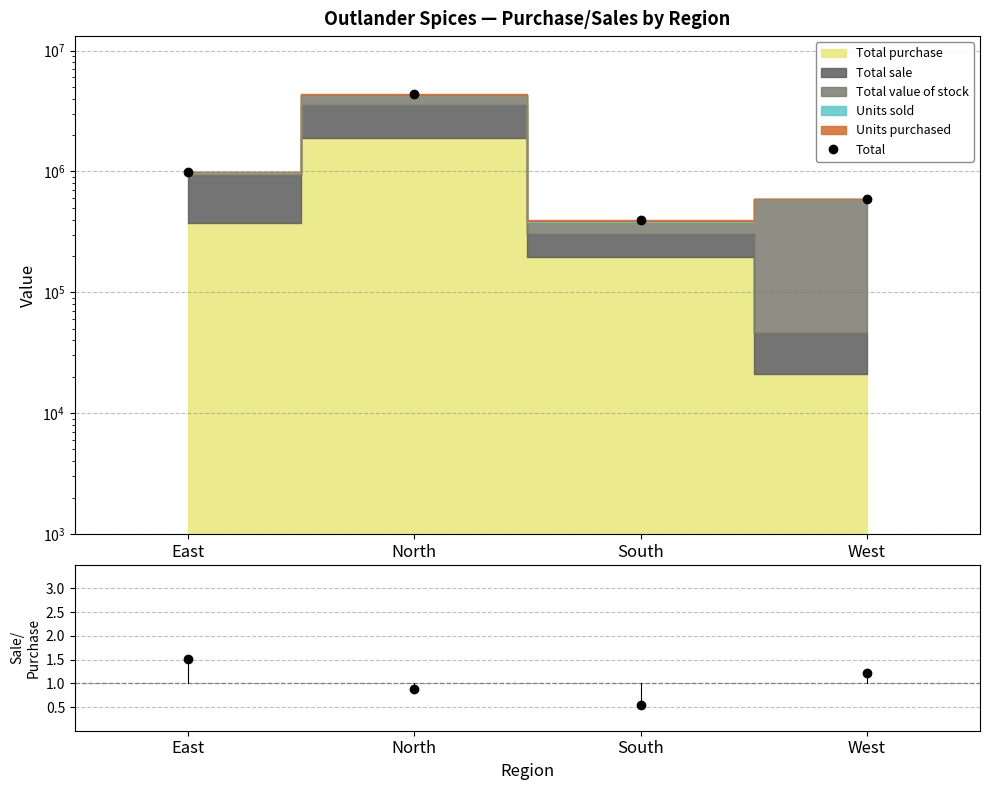

In Total, how many points are higher than both neighbors (excluding endpoints)?

1